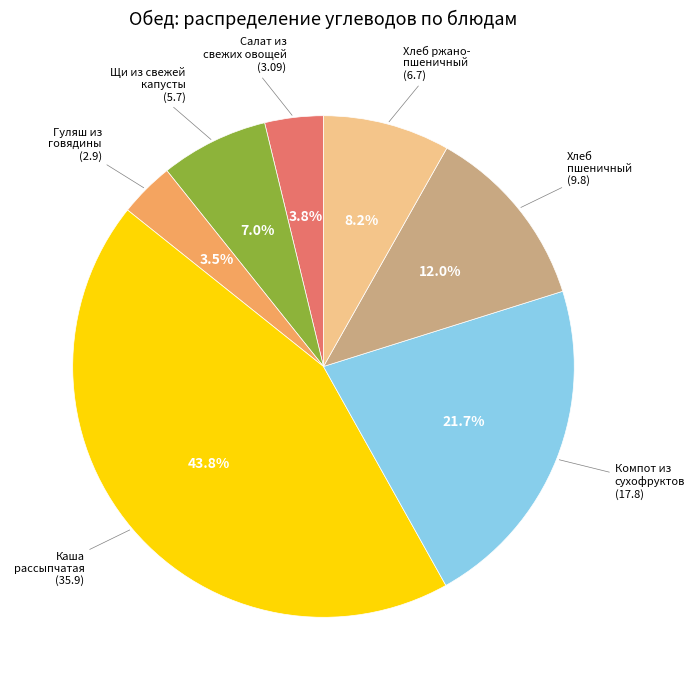

Is there any slice that represents more than half of the pie?

No